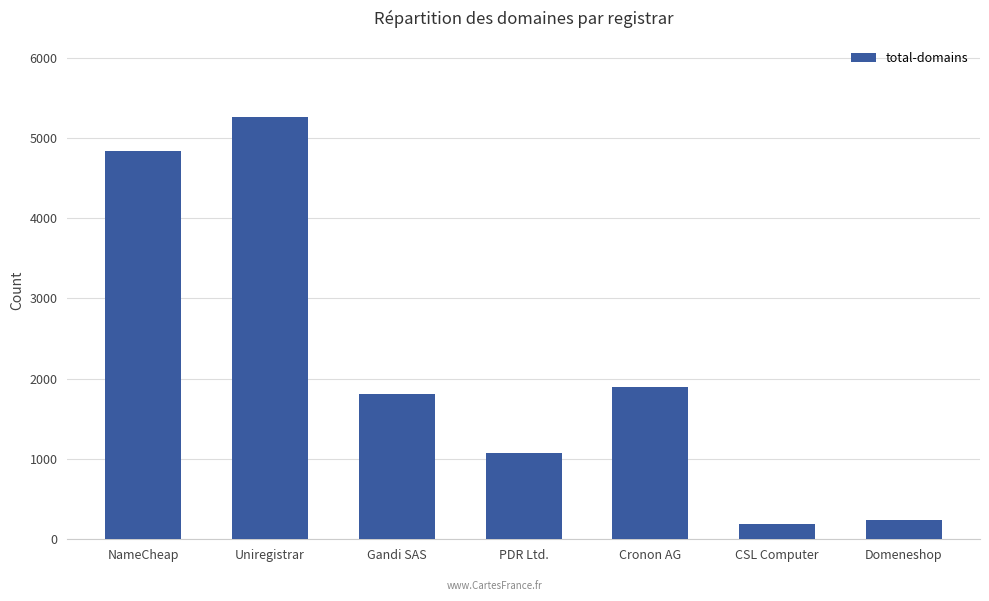

Reading right to left, extract all data points from this chart.

Domeneshop=235	CSL Computer=186	Cronon AG=1893	PDR Ltd.=1070	Gandi SAS=1816	Uniregistrar=5263	NameCheap=4838